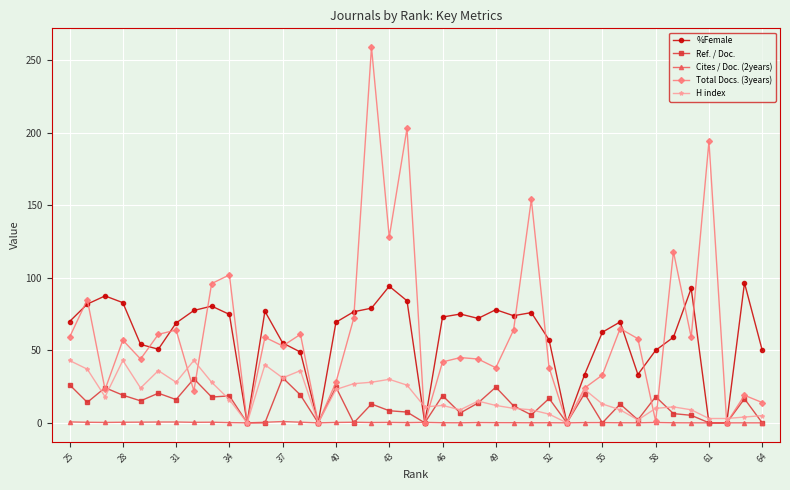

The H index series shows 31.0 at 37. True or false?

True